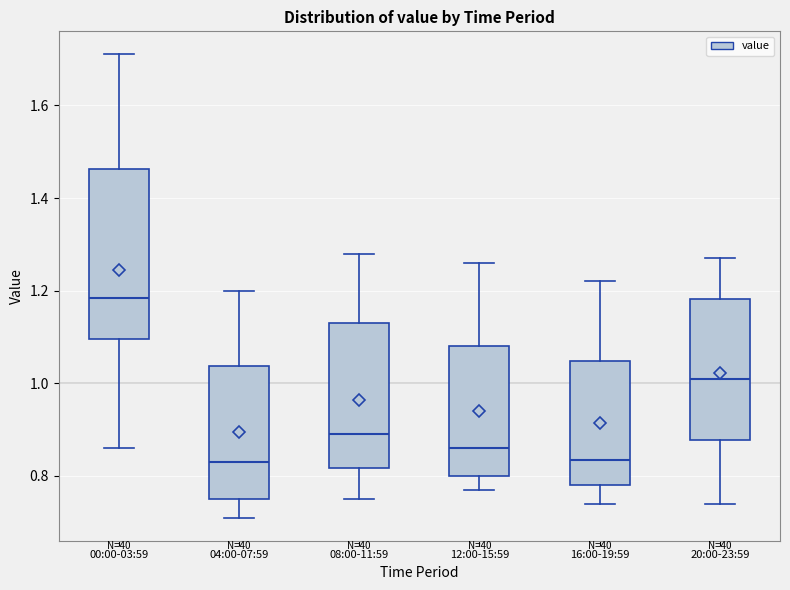

Reading left to right, transcribe this box plot: for each box, give where its median line is, the range the box spans, and where its two whiskers end, as read against the y-axis. The values are not printed on the chart, so give them approximately, as read against the axis.

00:00-03:59: median 1.18, box 1.10 to 1.46, whiskers 0.86 to 1.72
04:00-07:59: median 0.84, box 0.76 to 1.04, whiskers 0.72 to 1.20
08:00-11:59: median 0.90, box 0.82 to 1.14, whiskers 0.76 to 1.28
12:00-15:59: median 0.86, box 0.80 to 1.08, whiskers 0.78 to 1.26
16:00-19:59: median 0.84, box 0.78 to 1.04, whiskers 0.74 to 1.22
20:00-23:59: median 1.02, box 0.88 to 1.18, whiskers 0.74 to 1.28